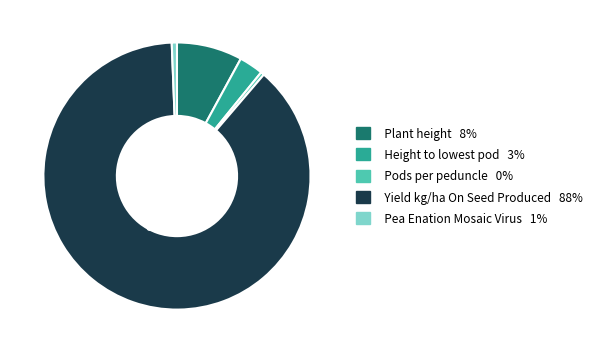

How many segments does this pie chart have?

5